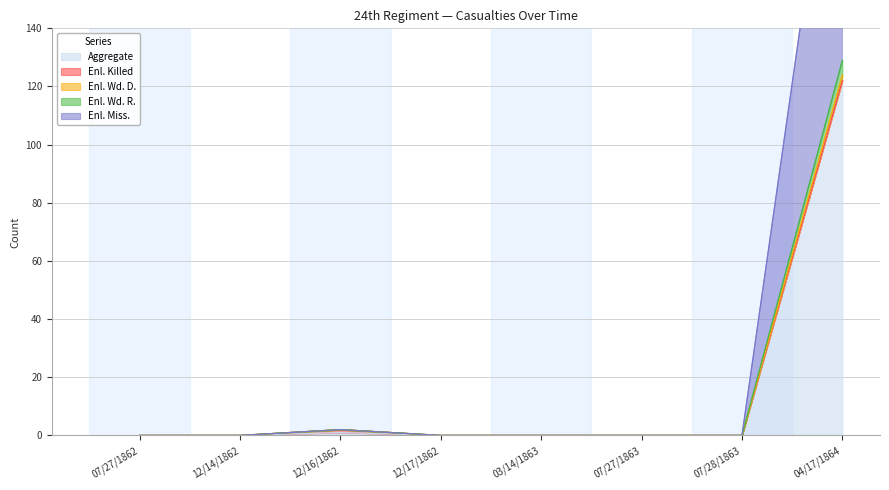

True or false: Enl. Wd. D. and Aggregate cross at least once.

False